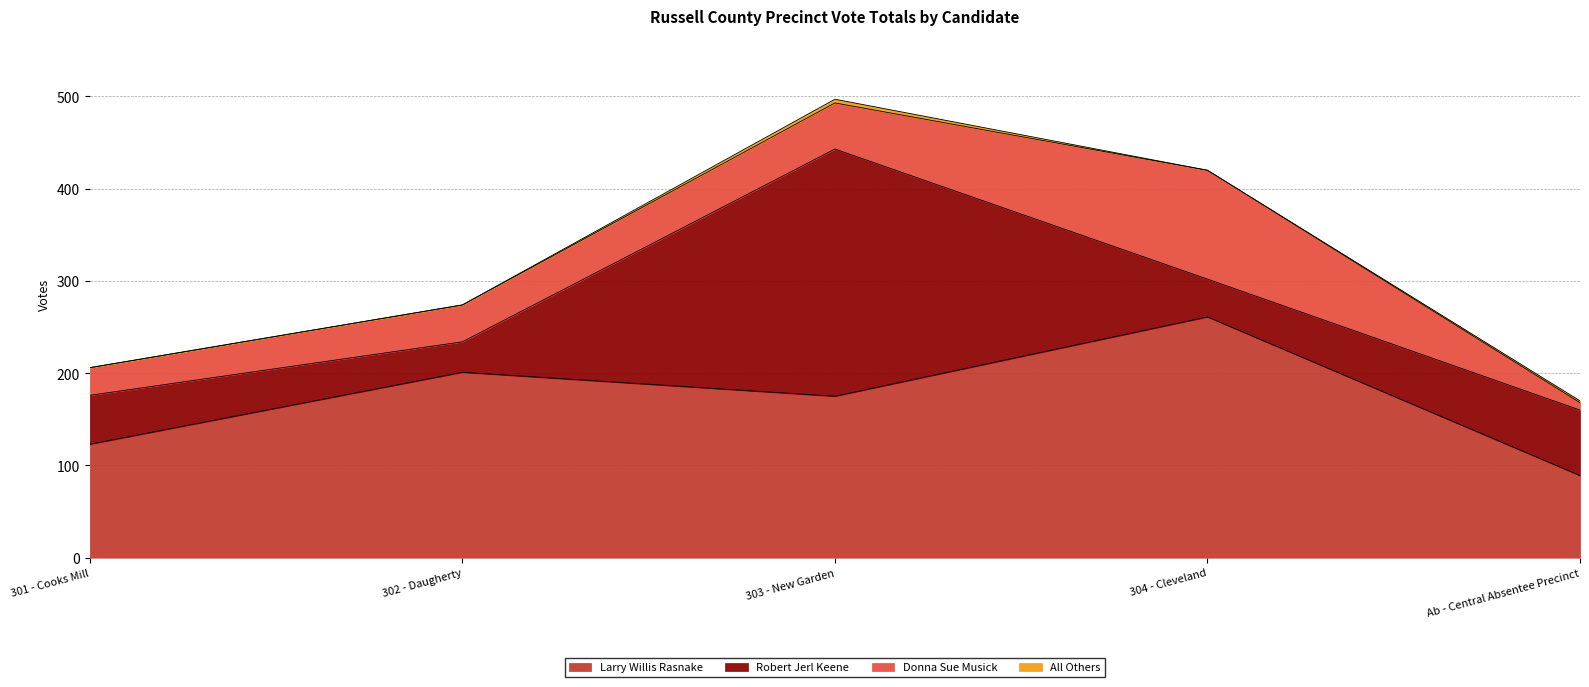

True or false: Donna Sue Musick has a value of 30 at 301 - Cooks Mill.

True